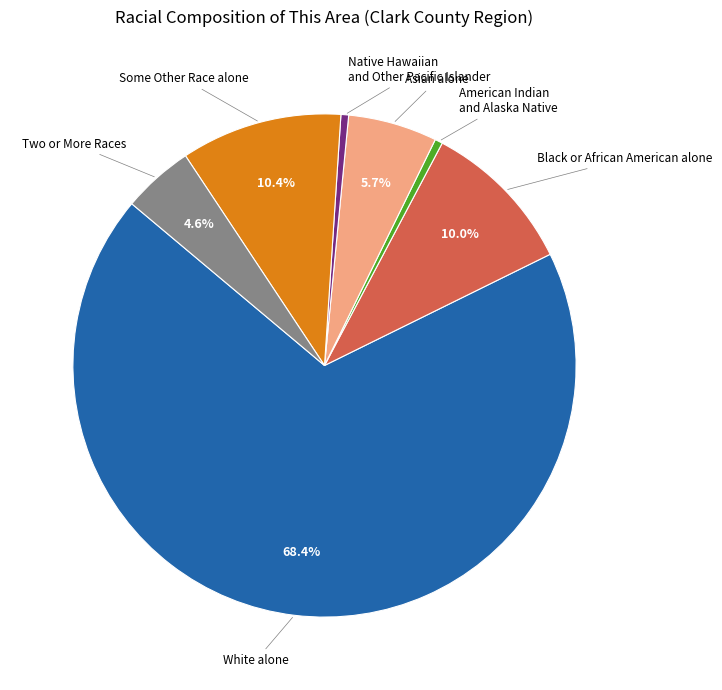

Which slice is the largest?

White alone